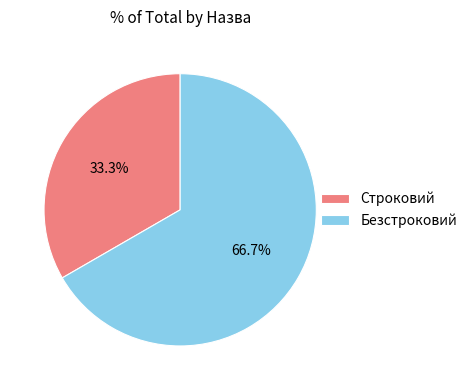

To the nearest percent, what is the difference between the largest and smallest slice percentages?

33%